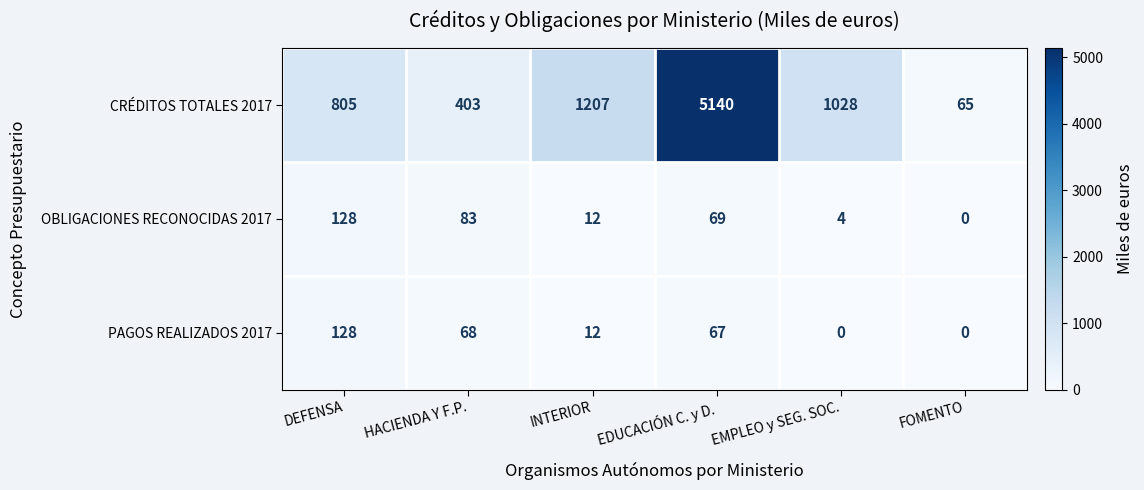

Where is OBLIGACIONES RECONOCIDAS 2017 nearest to the value 64?

EDUCACIÓN C. y D.